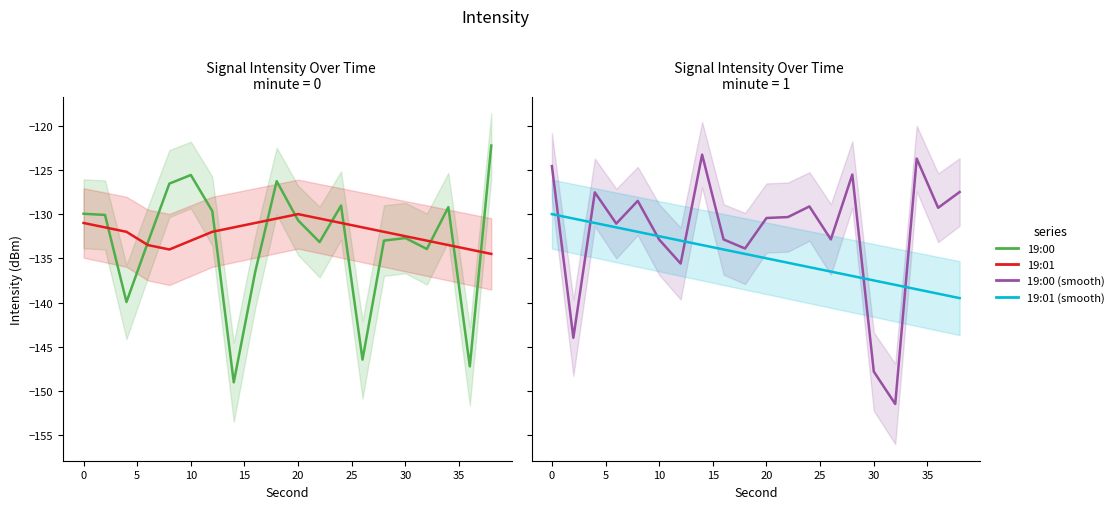

Which series has the widest spread of values?

19:01